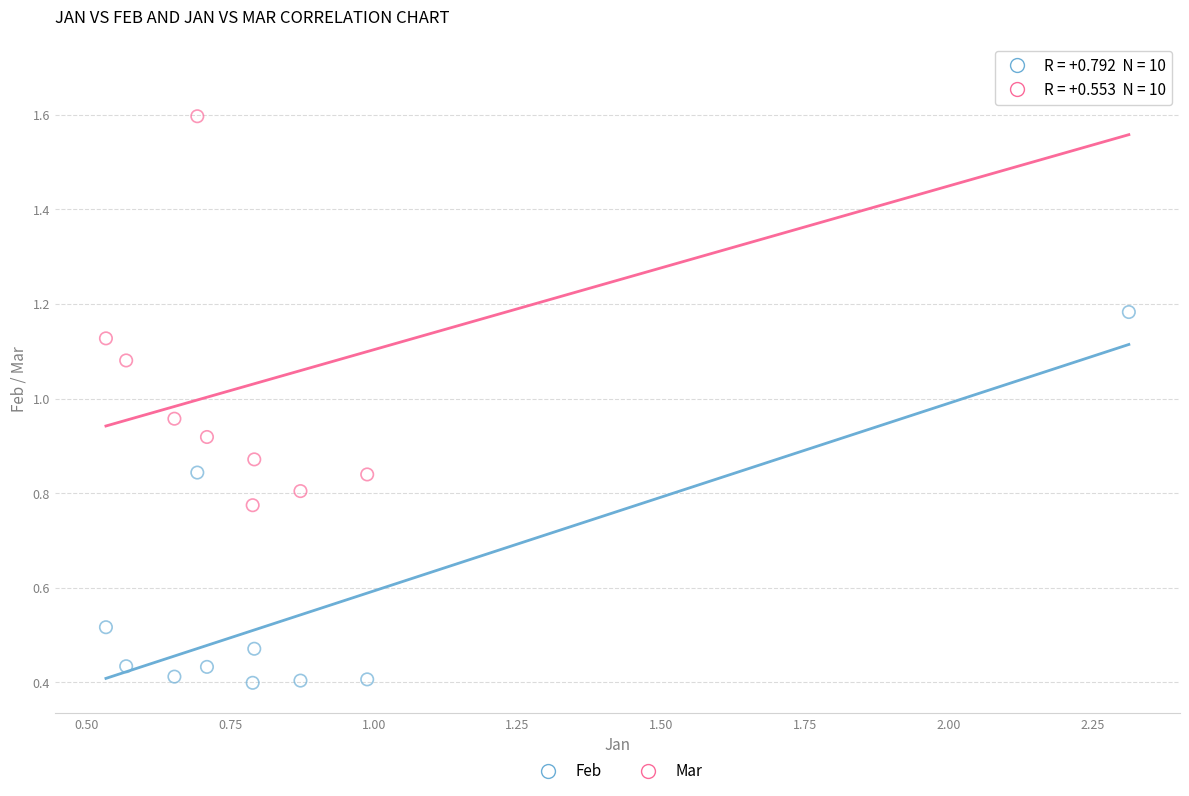

Across all data points, what is the range of Y values (max minus min)?

1.3